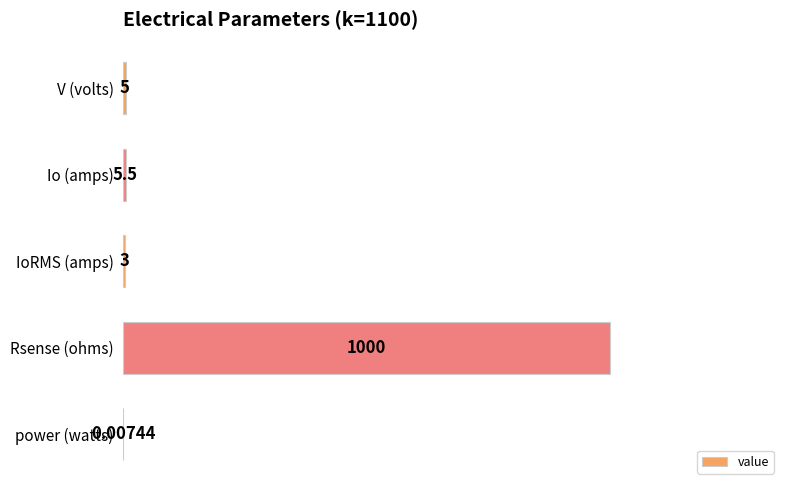

Where is the data nearest to the value 500?

Io (amps)